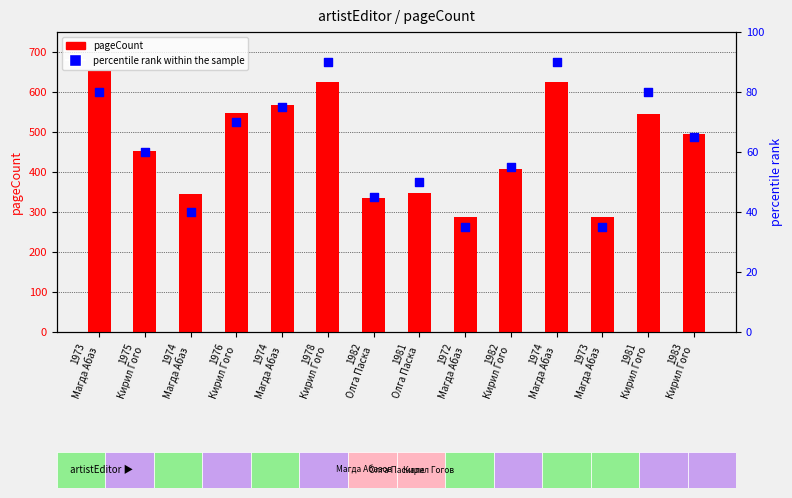

At which category is the sum across all series the highest?

1973
Магда Абаз